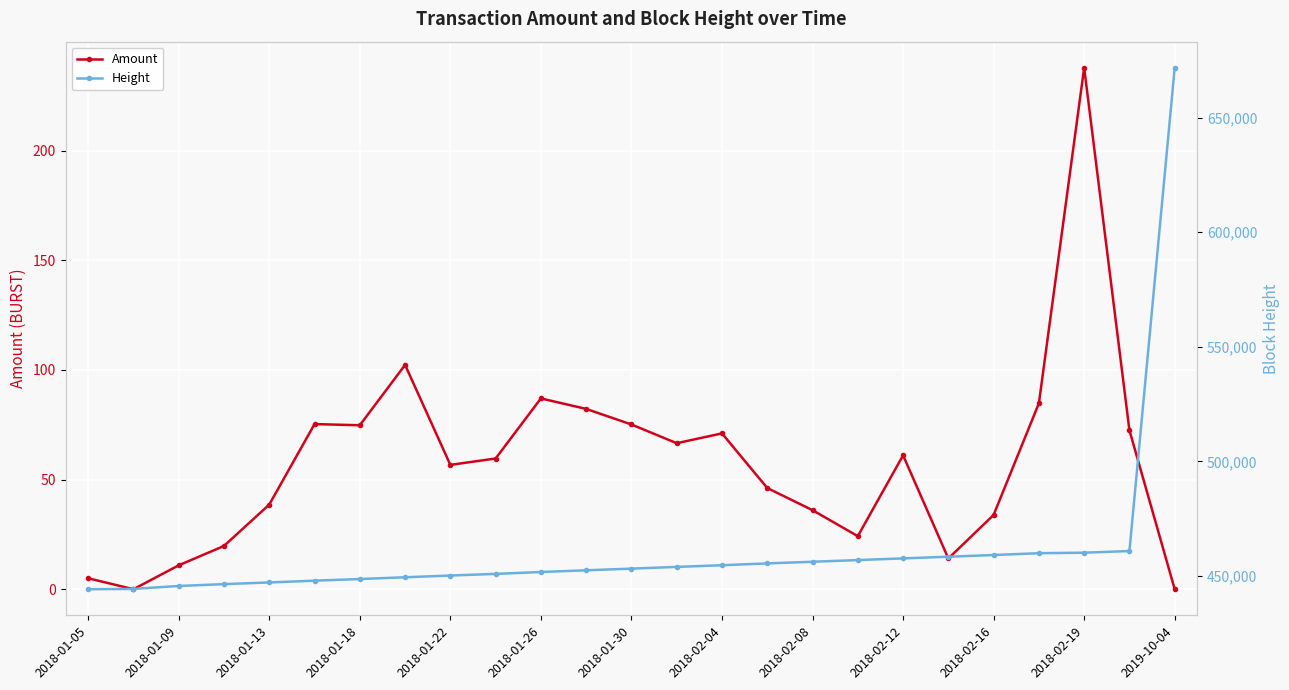

Reading left to right, list all the values displayed in this chart.

Amount: 5.0	0.0	10.9	19.7	38.6	75.3	74.8	102.3	56.7	59.6	87.0	82.2	75.1	66.6	71.1	46.2	36.0	24.2	61.1	14.0	33.9	84.8	237.8	72.5	0.0
Height: 444190.0	444327.0	445612.0	446414.0	447146.0	447920.0	448639.0	449412.0	450162.0	450887.0	451706.0	452454.0	453182.0	453934.0	454663.0	455461.0	456180.0	456914.0	457650.0	458379.0	459119.0	459916.0	460131.0	460865.0	671802.0